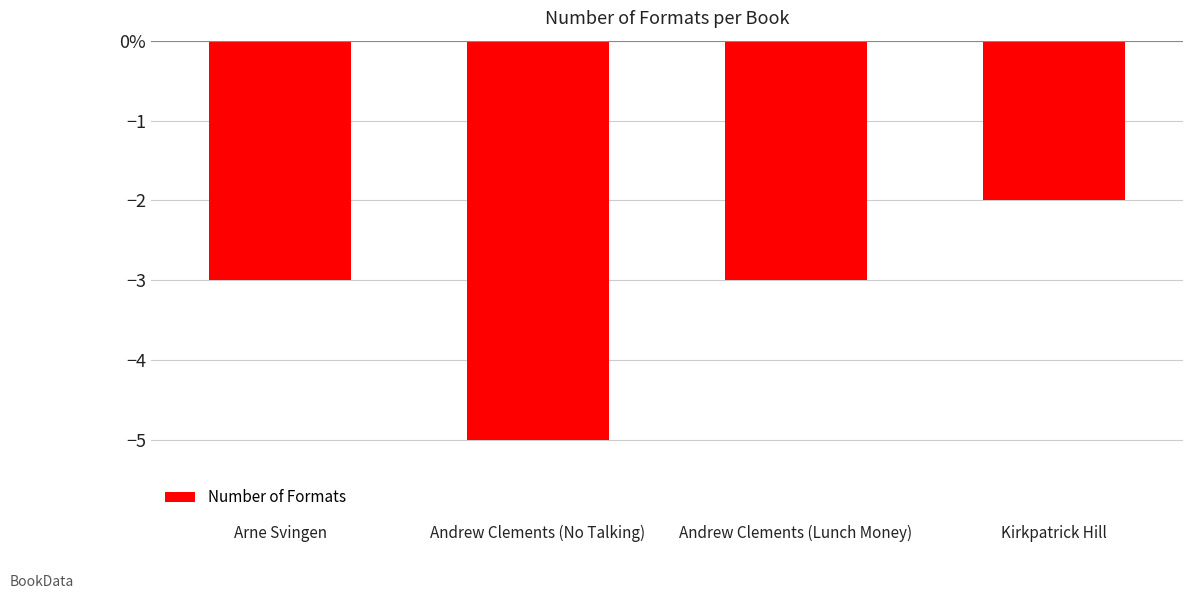

Which category has the lowest value across all series?

Andrew Clements (No Talking)